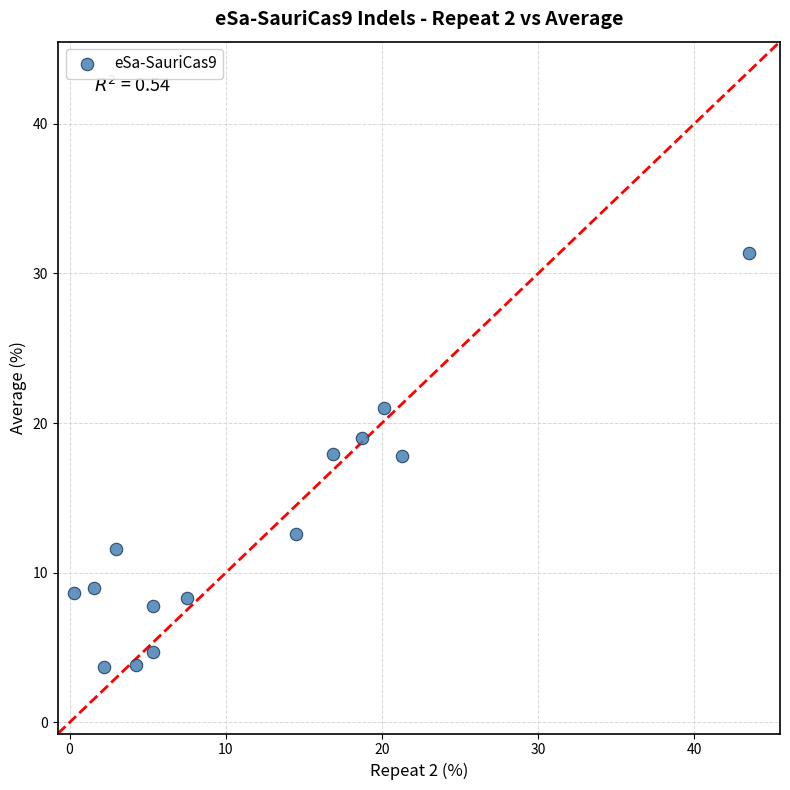

What is the range of Y values (max minus min)?

27.7